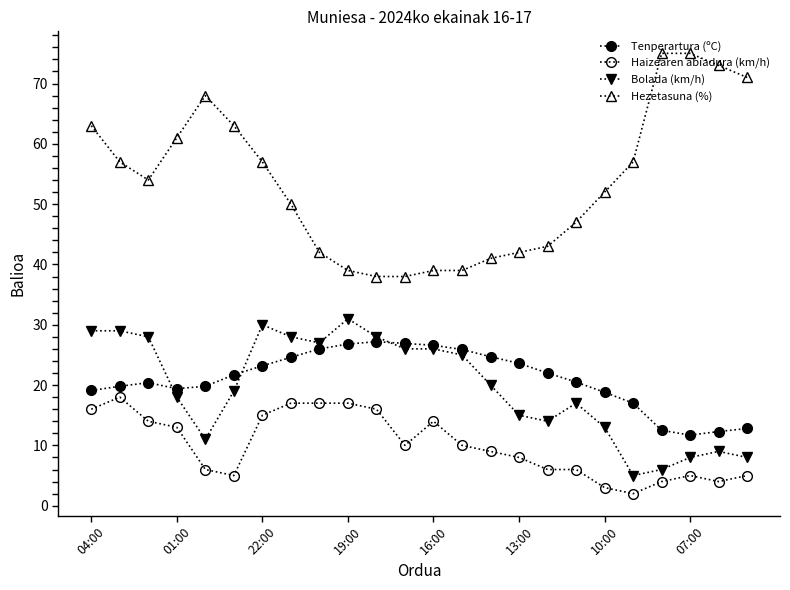

How many lines are shown in the chart?

4